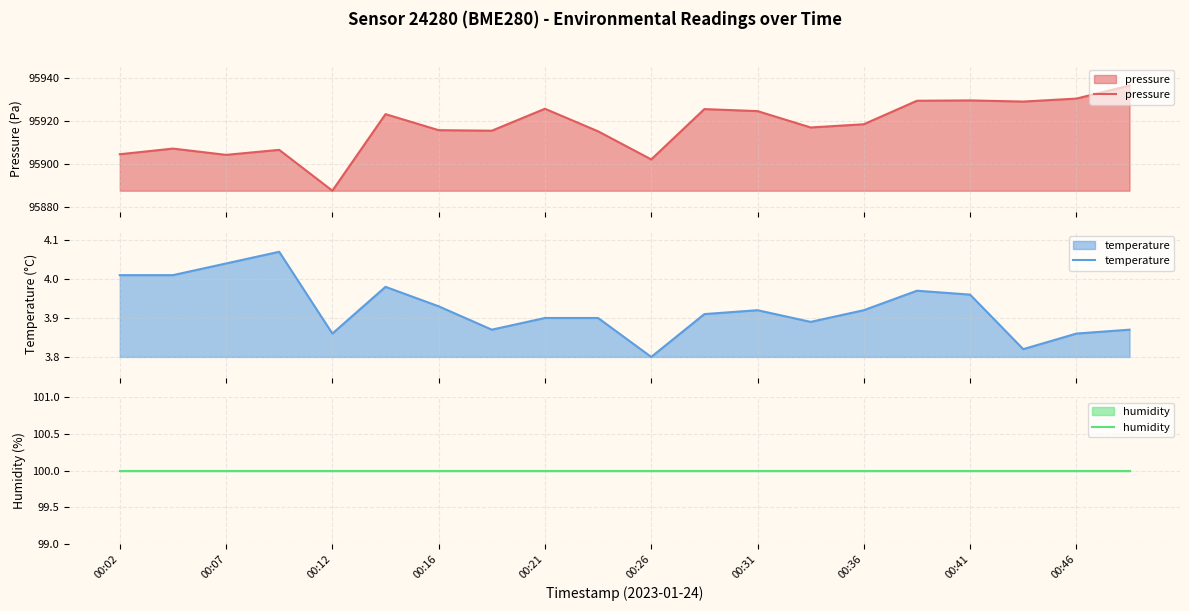

What is the minimum value for pressure?

95887.4